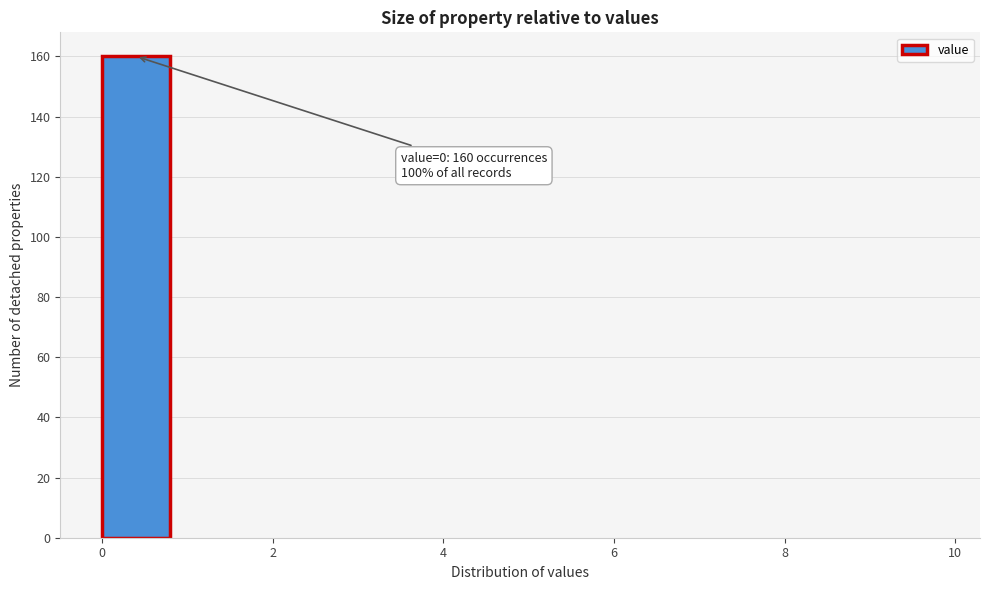

Over which range of the x-axis is the bar tallest?

0 to 1